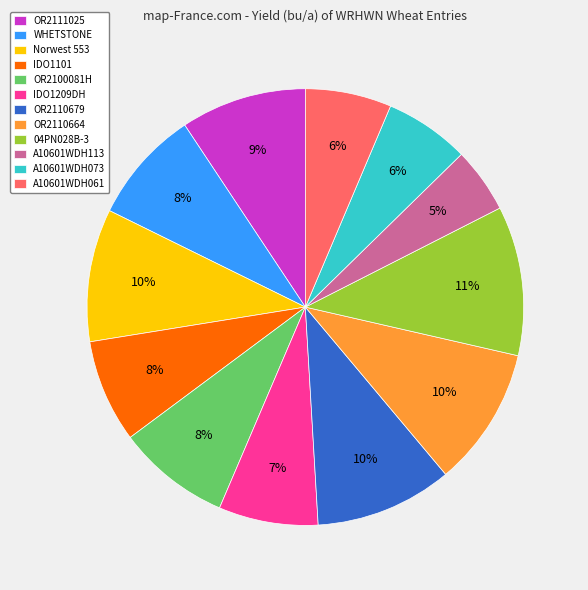

To the nearest percent, what percentage of the pie is WHETSTONE?

8%